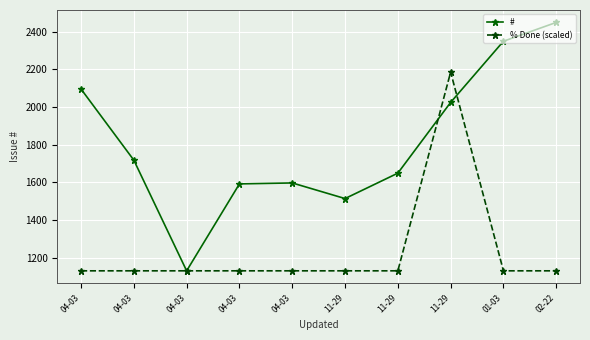

Does the chart display data point markers on the line(s)?

Yes